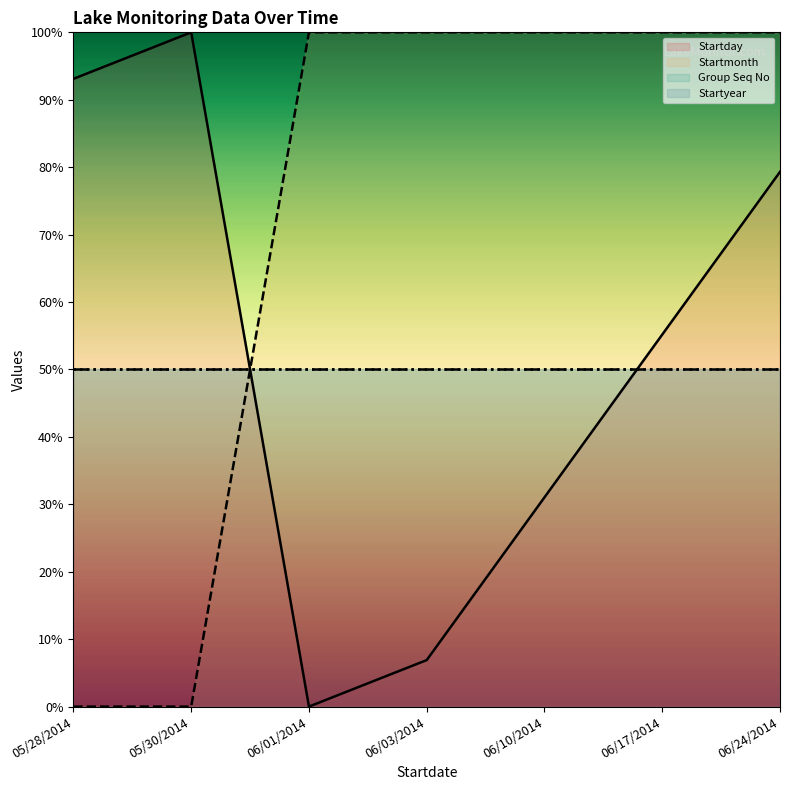

Reading right to left, extract all data points from this chart.

Startday line: 06/24/2014=79.3	06/17/2014=55.2	06/10/2014=31.0	06/03/2014=6.9	06/01/2014=0.0	05/30/2014=100.0	05/28/2014=93.1
Startmonth line: 06/24/2014=100.0	06/17/2014=100.0	06/10/2014=100.0	06/03/2014=100.0	06/01/2014=100.0	05/30/2014=0.0	05/28/2014=0.0
Group Seq No line: 06/24/2014=50.0	06/17/2014=50.0	06/10/2014=50.0	06/03/2014=50.0	06/01/2014=50.0	05/30/2014=50.0	05/28/2014=50.0
Startyear line: 06/24/2014=50.0	06/17/2014=50.0	06/10/2014=50.0	06/03/2014=50.0	06/01/2014=50.0	05/30/2014=50.0	05/28/2014=50.0